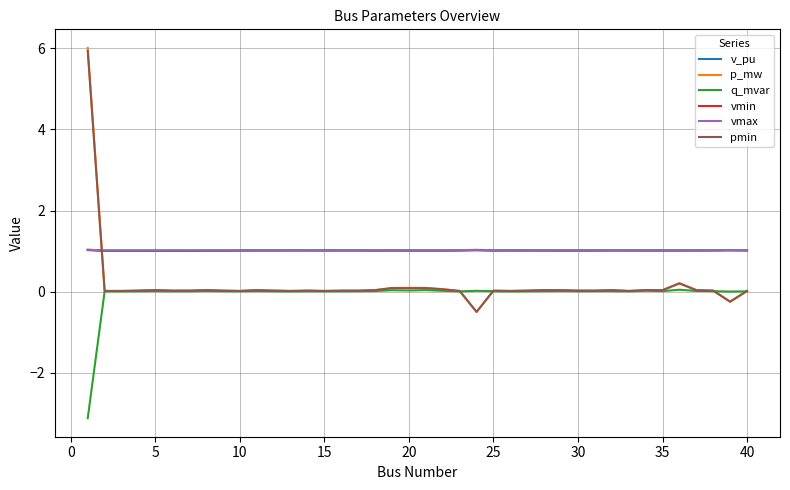

True or false: q_mvar and vmax cross at least once.

False